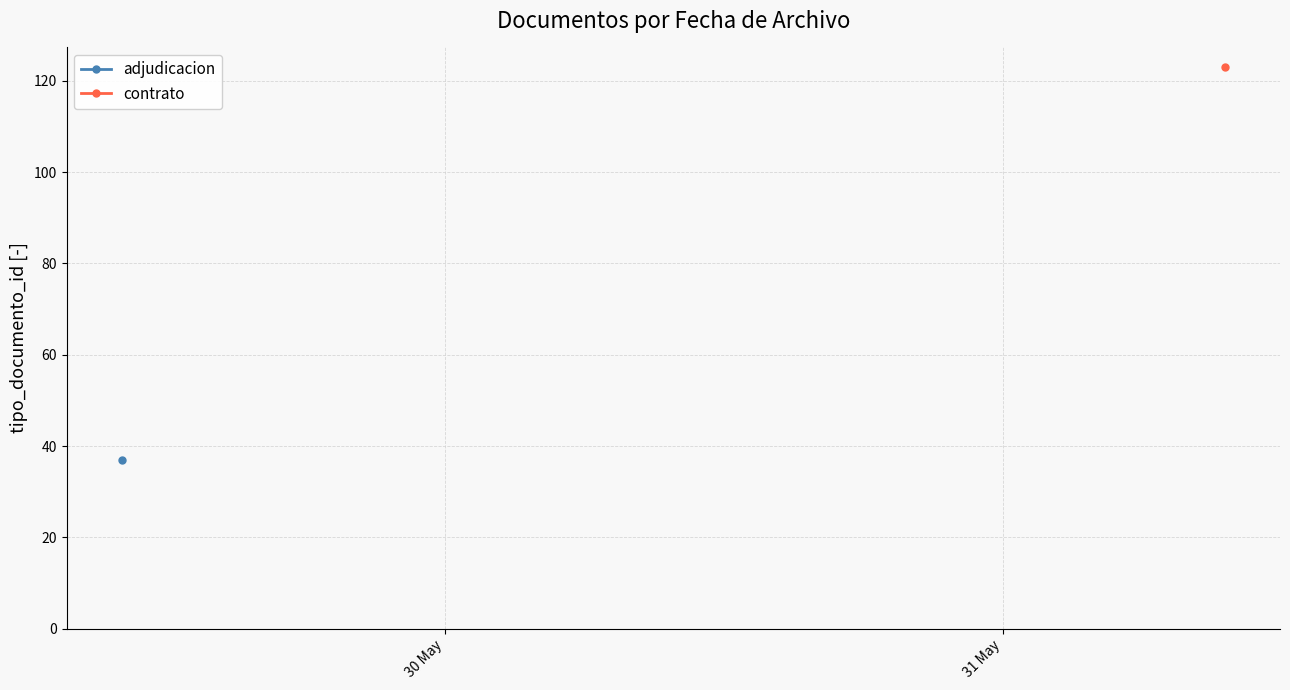

What are all the series names shown in the legend?

adjudicacion, contrato